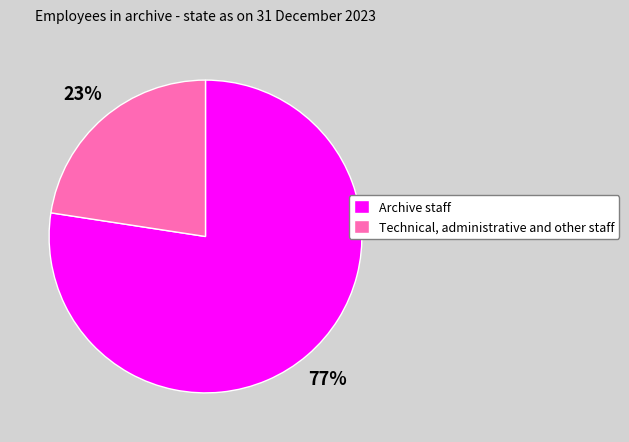

To the nearest percent, what is the average slice percentage?

50%